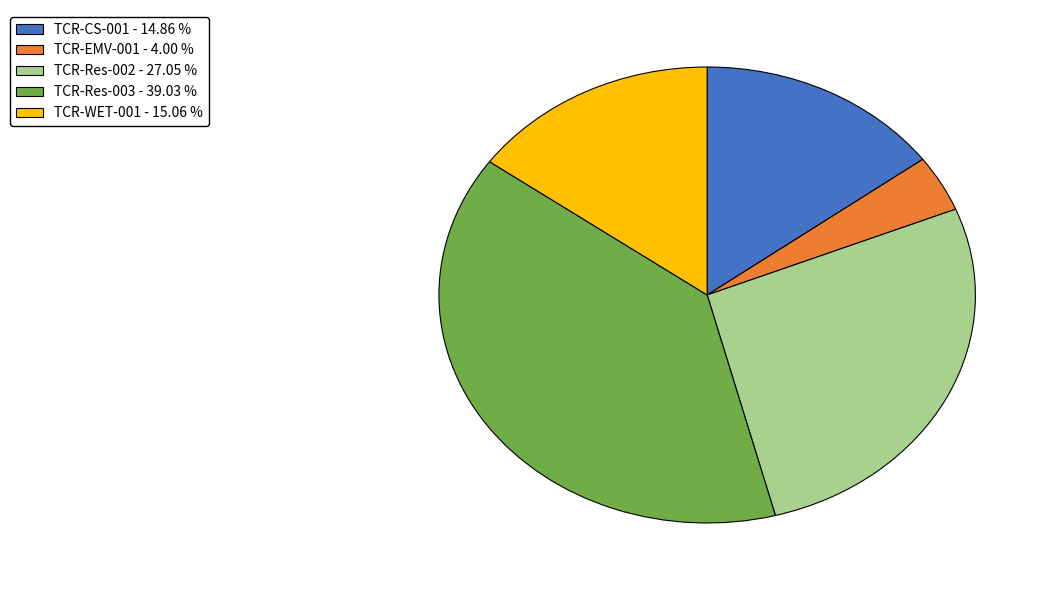

How many segments does this pie chart have?

5